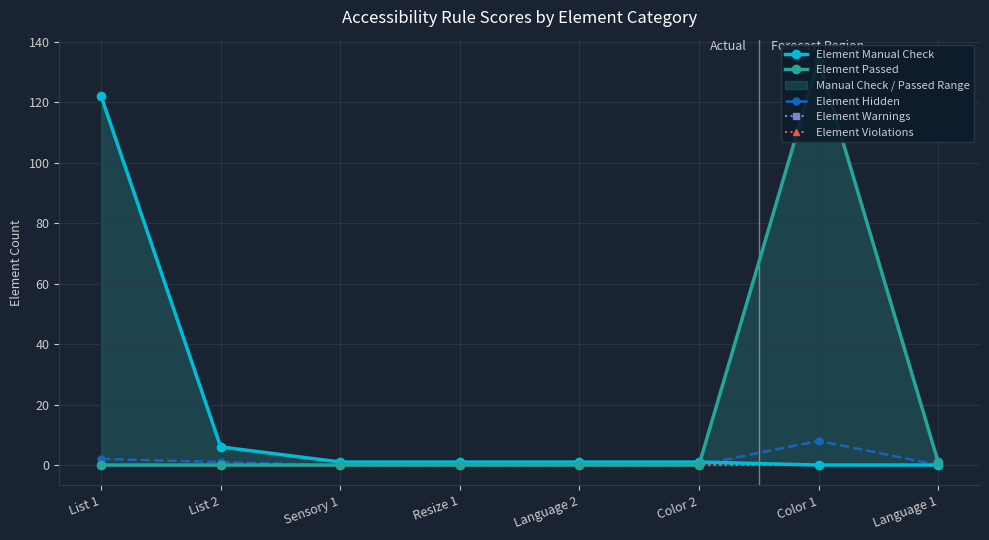

Does the chart display data point markers on the line(s)?

Yes